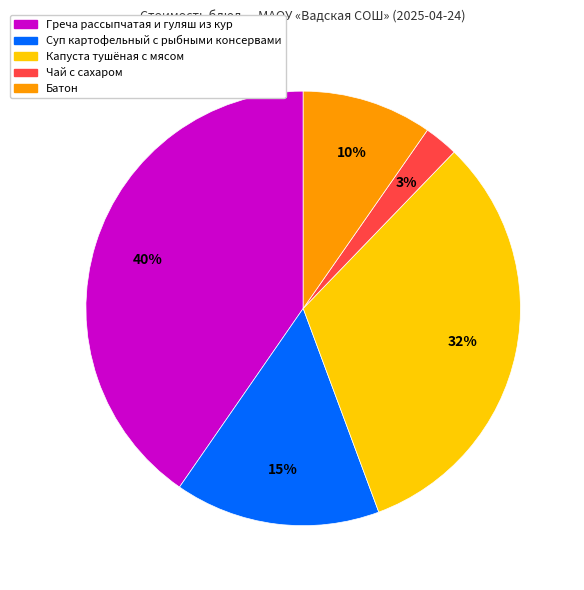

Is the sum of Чай с сахаром and Батон greater than half?

No